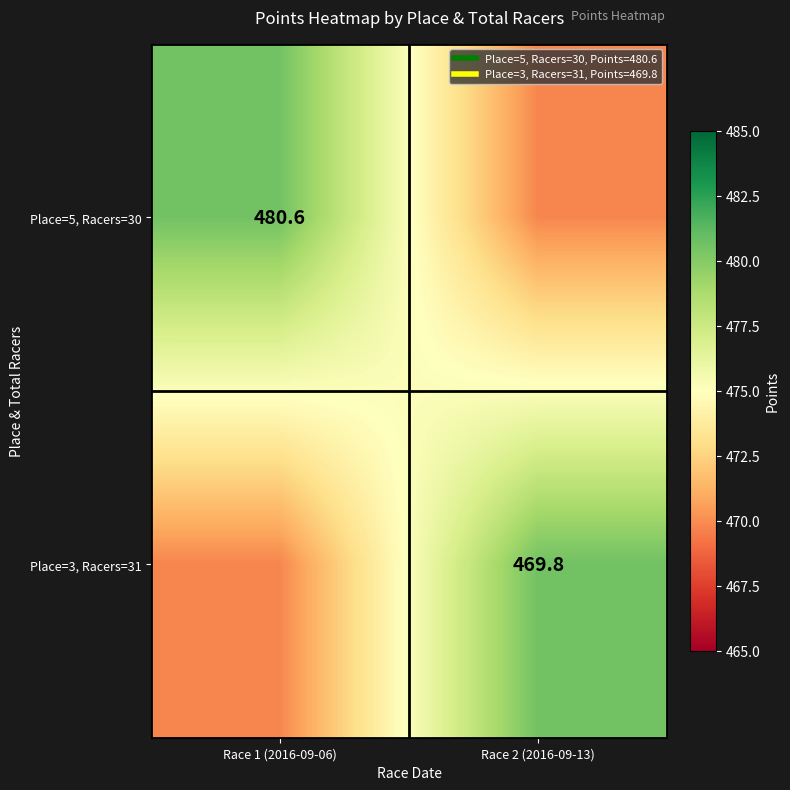

How many distinct data groups are displayed?

2